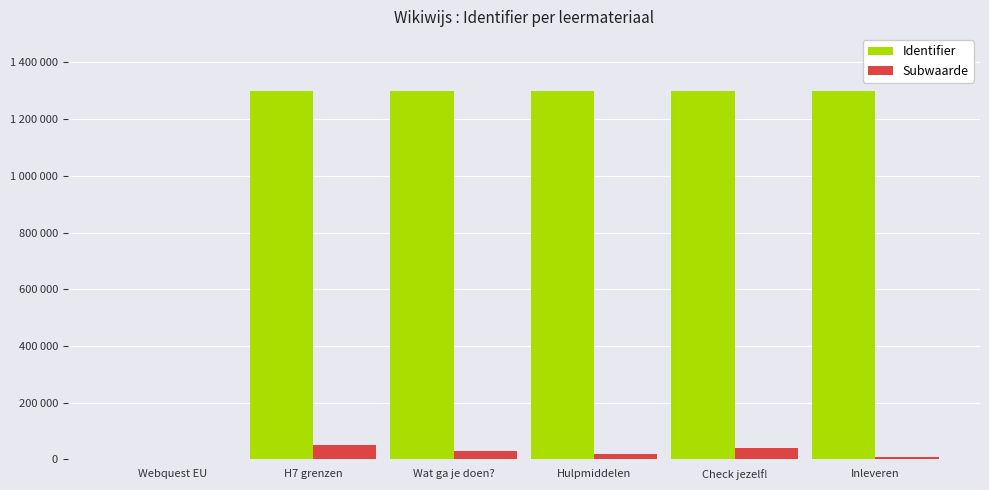

Is it true that Identifier equals 590026 at Inleveren?

False